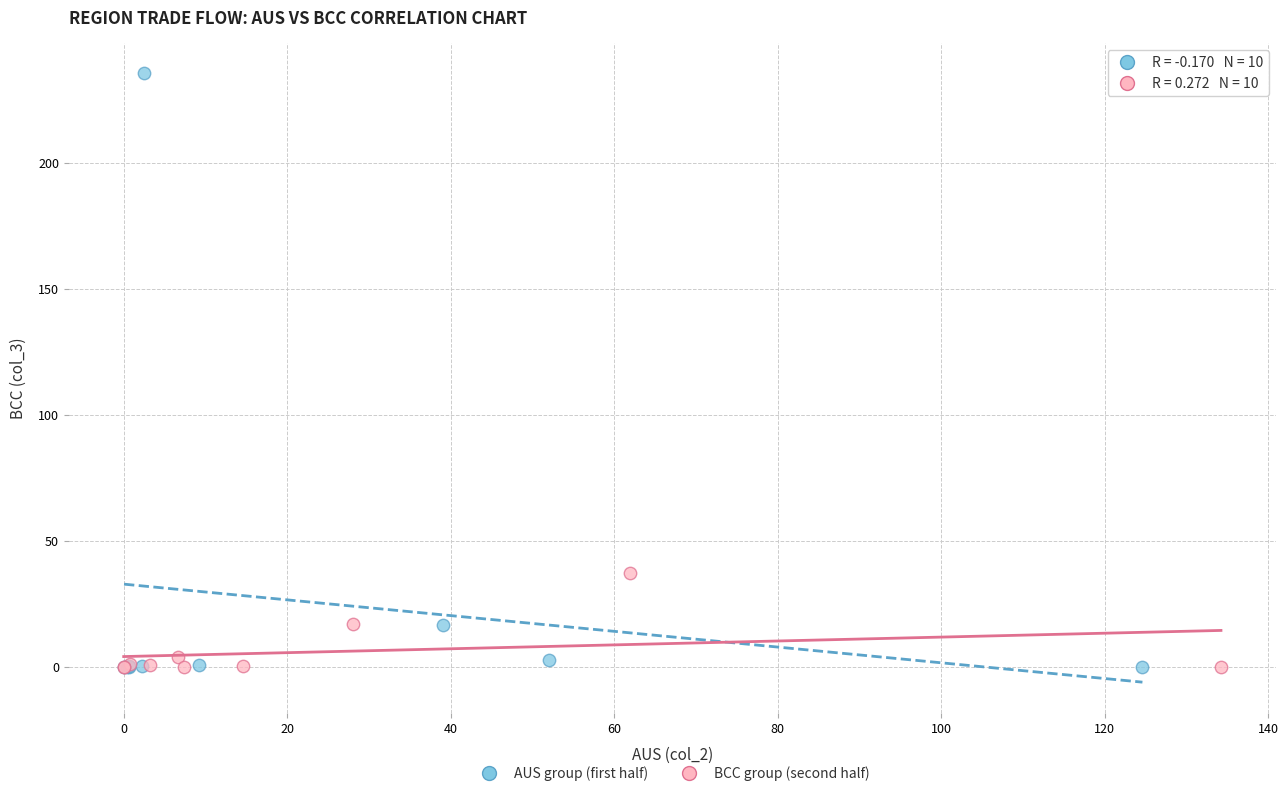

Which series reaches the maximum Y coordinate?

AUS group (first half)